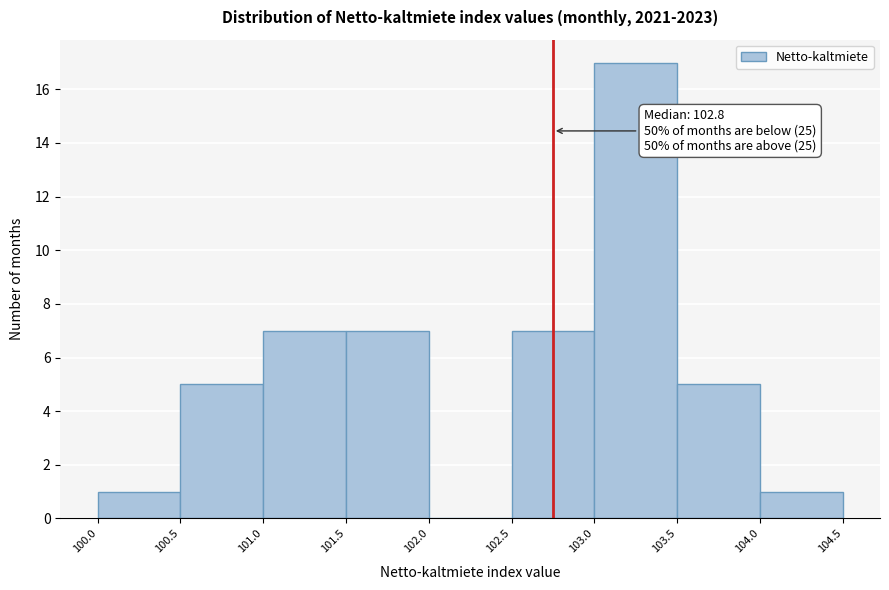

Which range on the x-axis has the tallest bar?

103.0 to 103.5